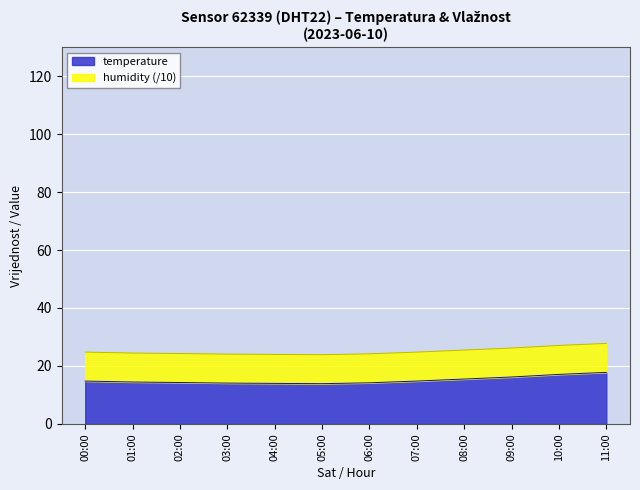

What position from the right is 02:00?

10